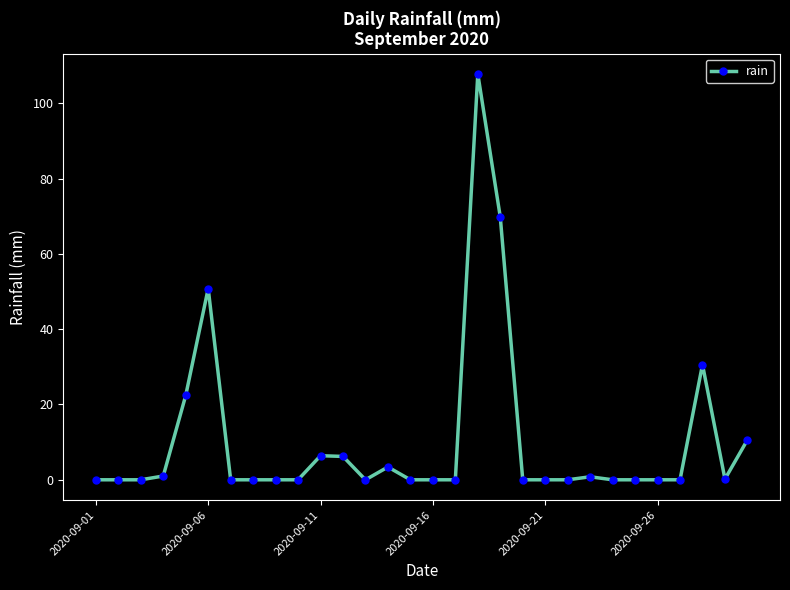

What is the maximum value shown in the chart?

107.8